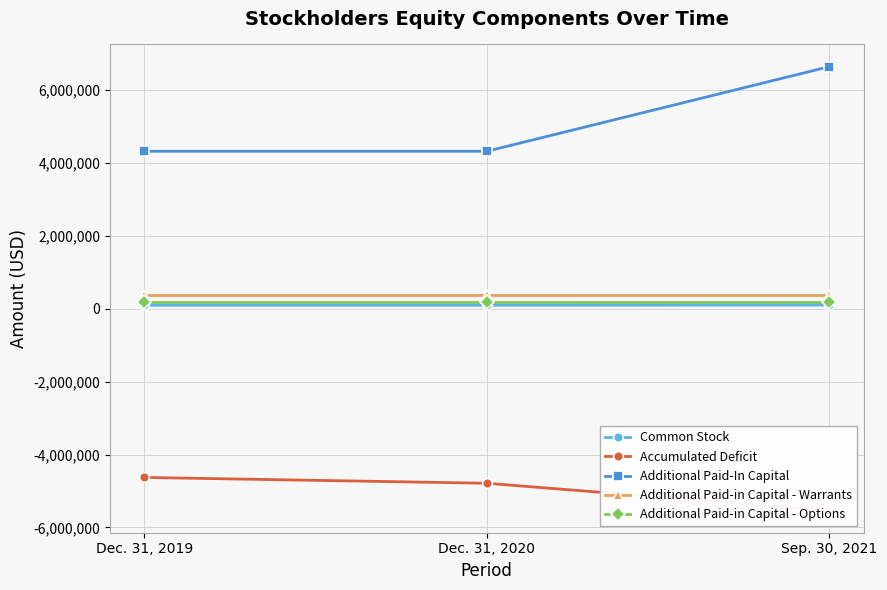

Which series changed the most between Dec. 31, 2019 and Dec. 31, 2020?

Accumulated Deficit